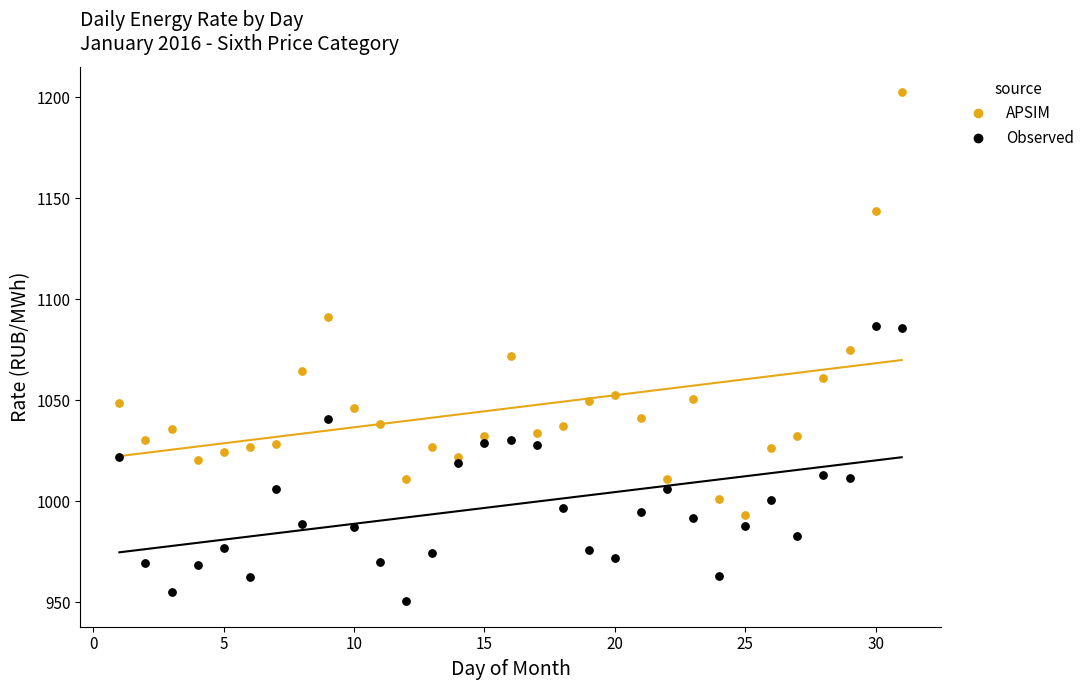

Which series has the largest Y range (max minus min)?

APSIM